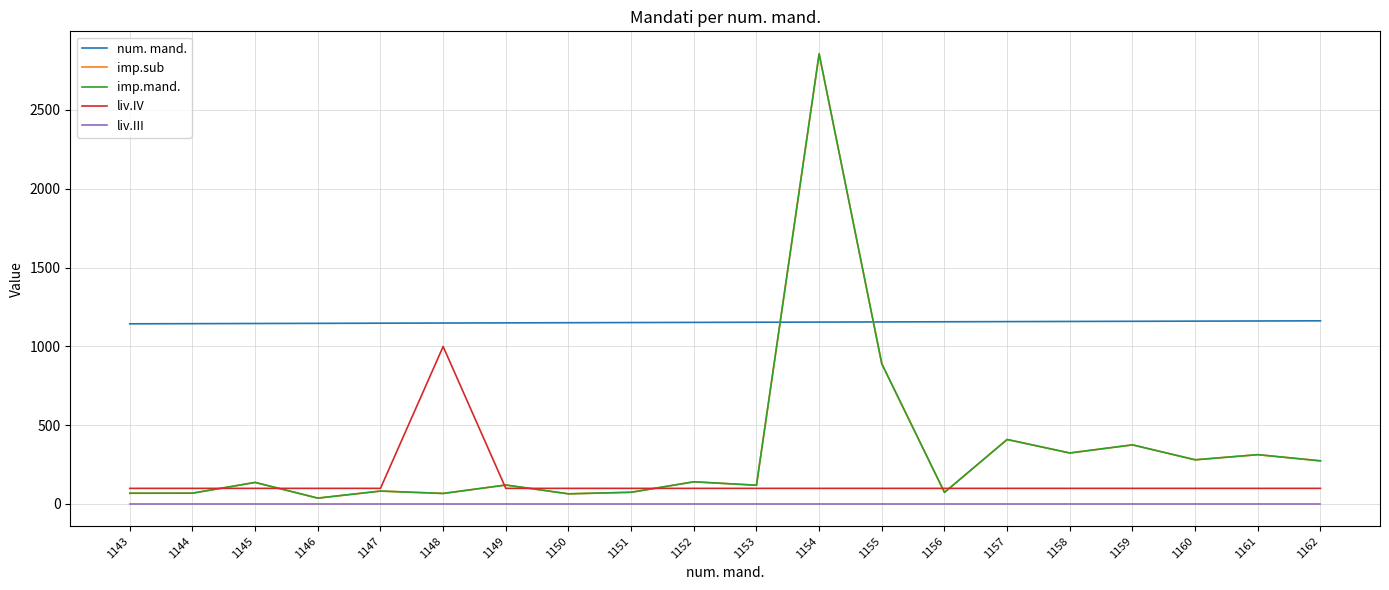

True or false: imp.sub and liv.III intersect in this chart.

False